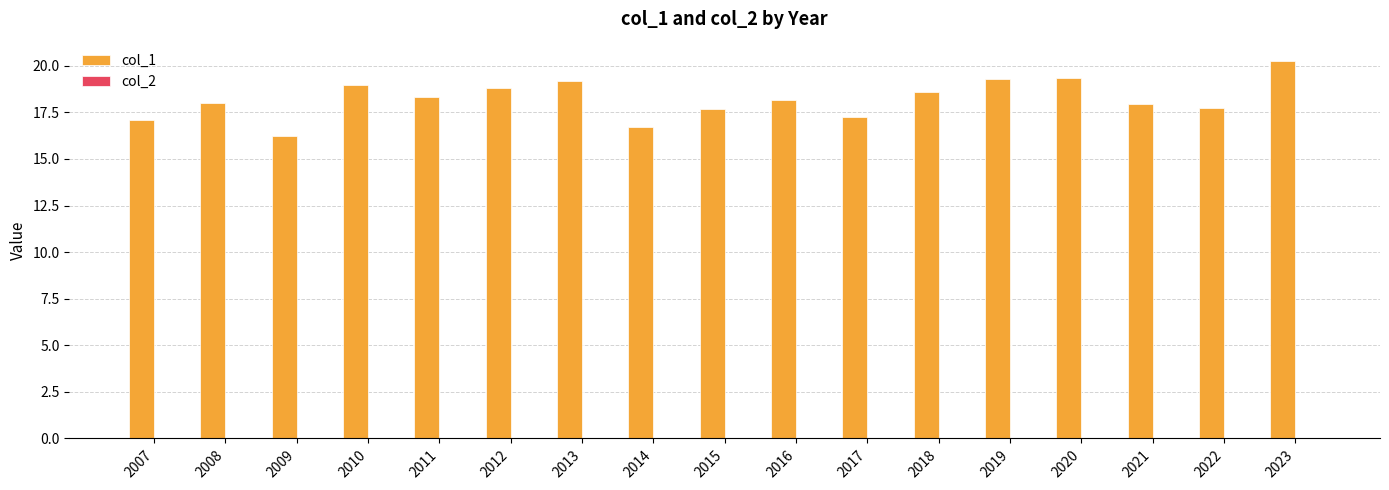

How many categories are shown in the chart?

17